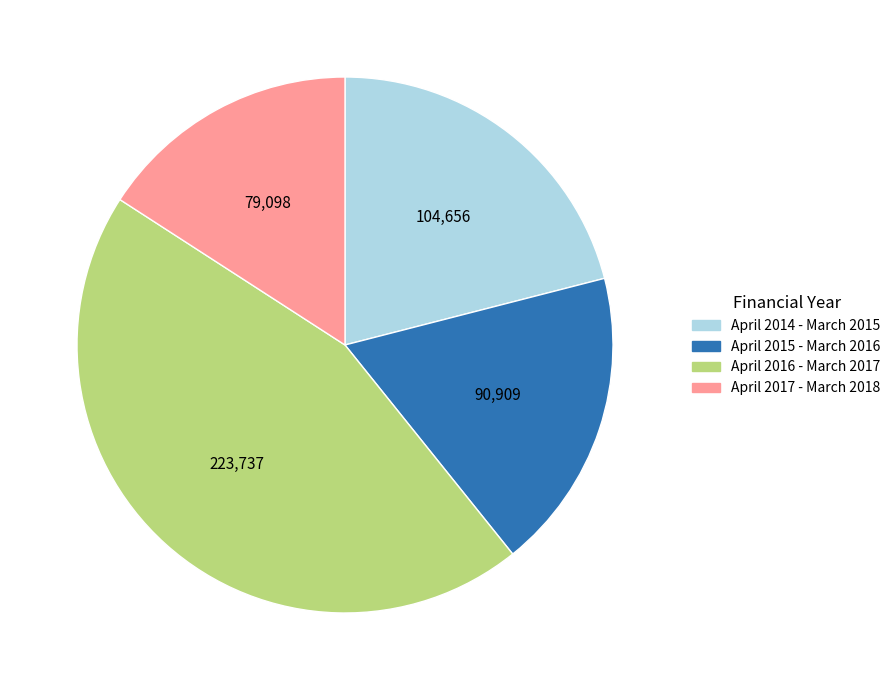

True or false: April 2014 - March 2015 accounts for 21% of the total.

True